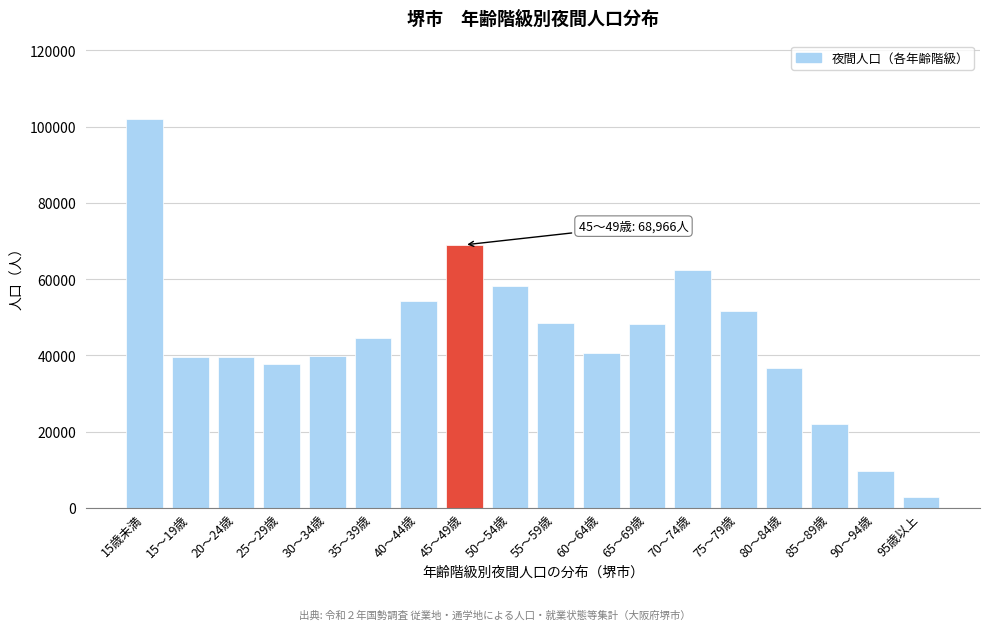

Is it true that the value at 45～49歳 is 68966?

True